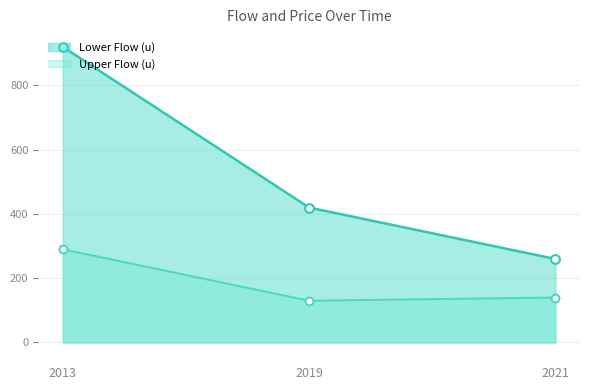

Which series has the largest total across all categories?

Lower Flow (u)